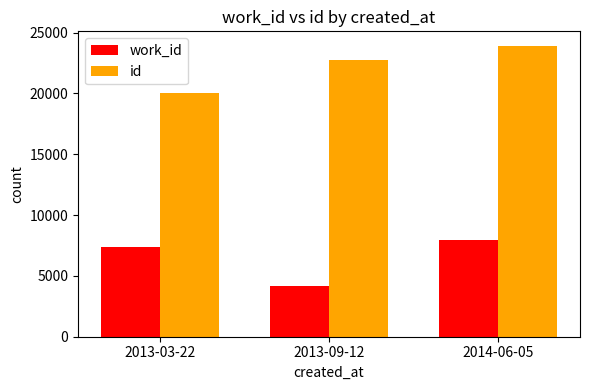

True or false: work_id has a value of 4178 at 2013-09-12.

True